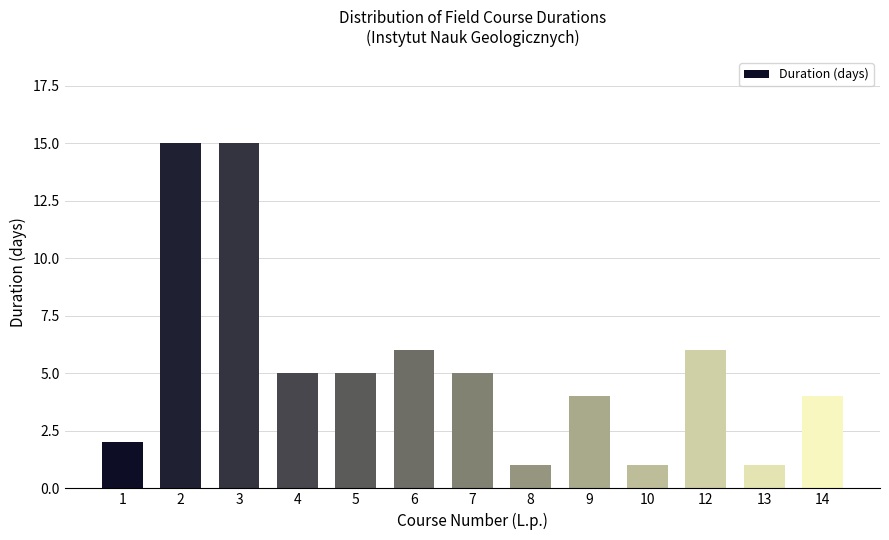

Reading left to right, transcribe all the data shown in this chart.

2	15	15	5	5	6	5	1	4	1	6	1	4